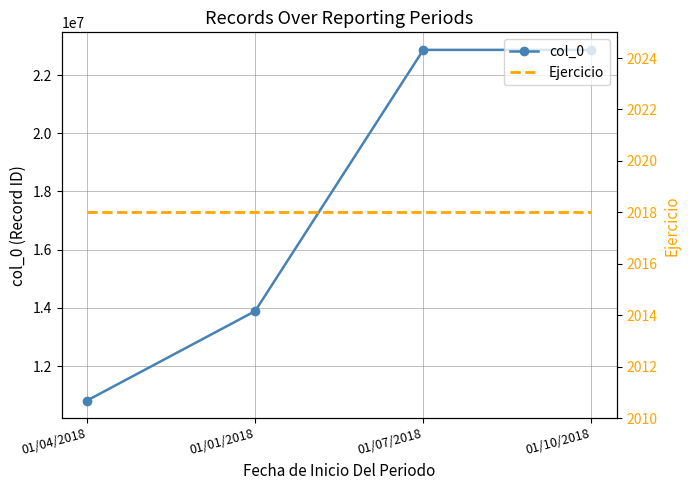

True or false: Ejercicio and col_0 intersect in this chart.

False